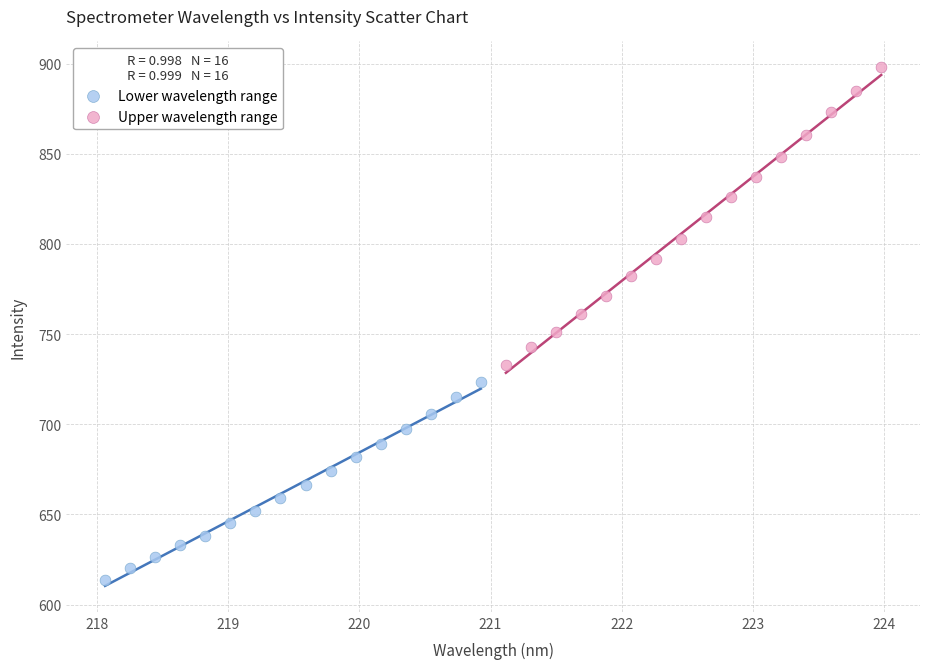

Which series has the largest Y range (max minus min)?

Upper wavelength range